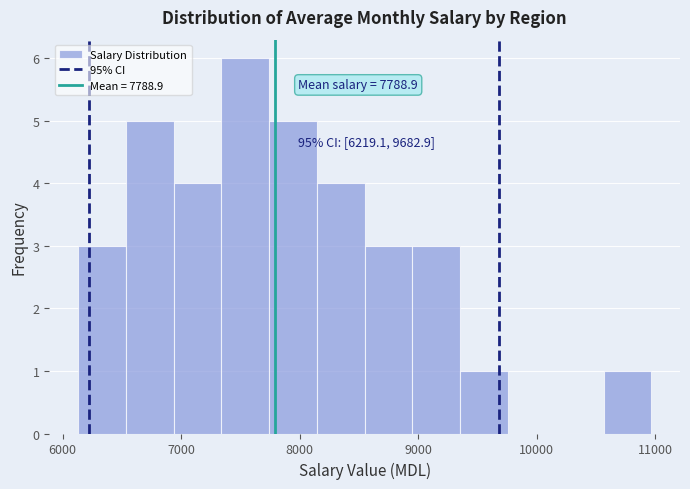

Over which range of the x-axis is the bar tallest?

7300 to 7700